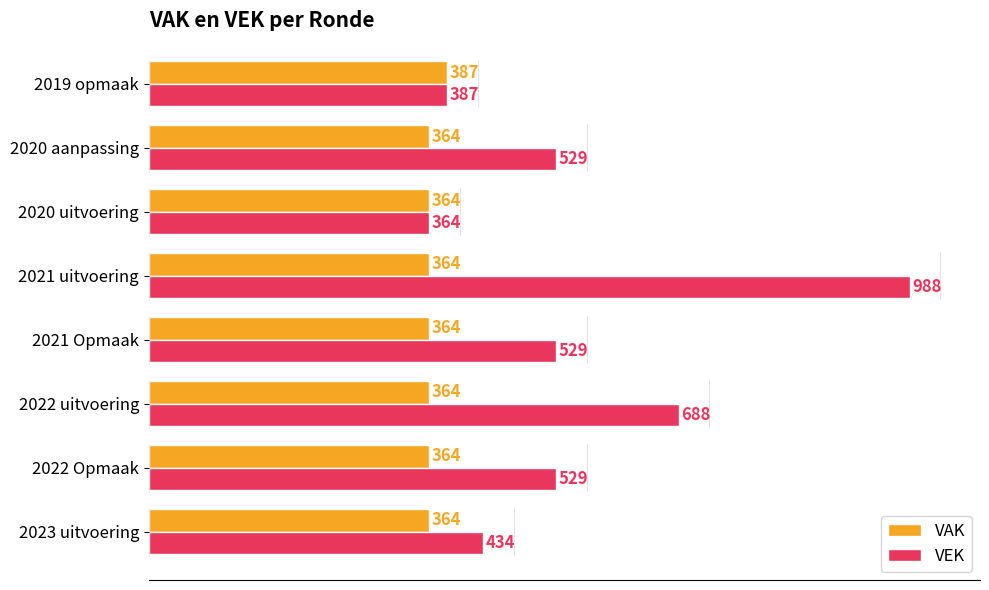

The value of VAK at 2023 uitvoering is 364. True or false?

True